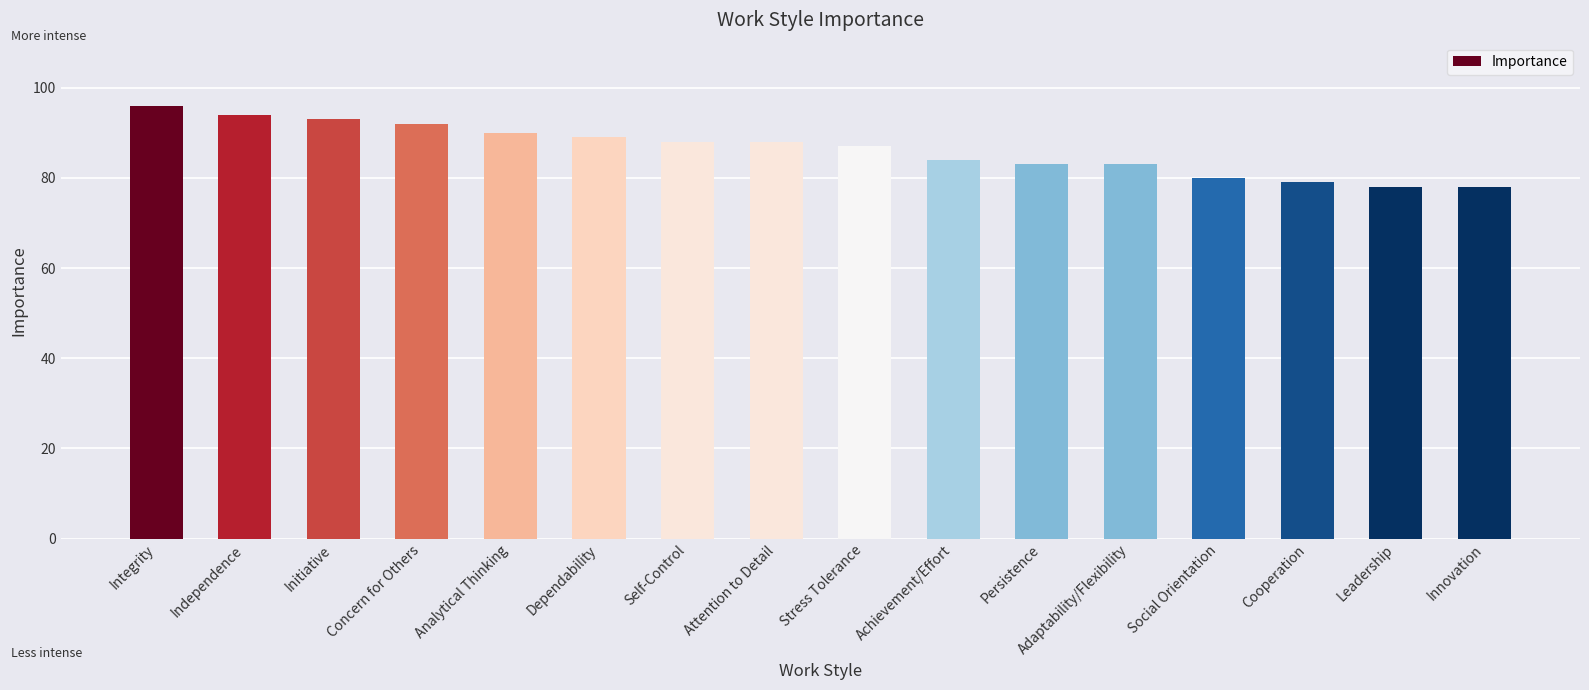

What value does the data have at Stress Tolerance, to the nearest 10?

90